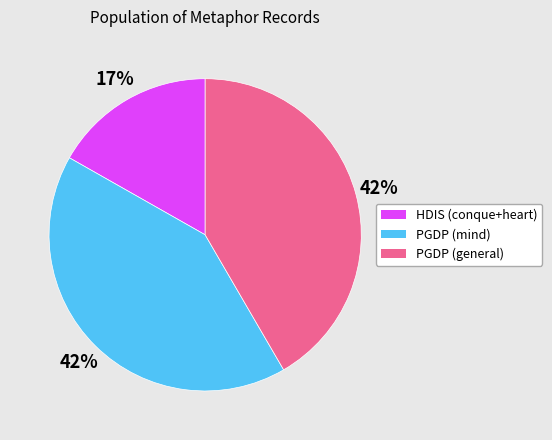

To the nearest percent, what is the average slice percentage?

33%